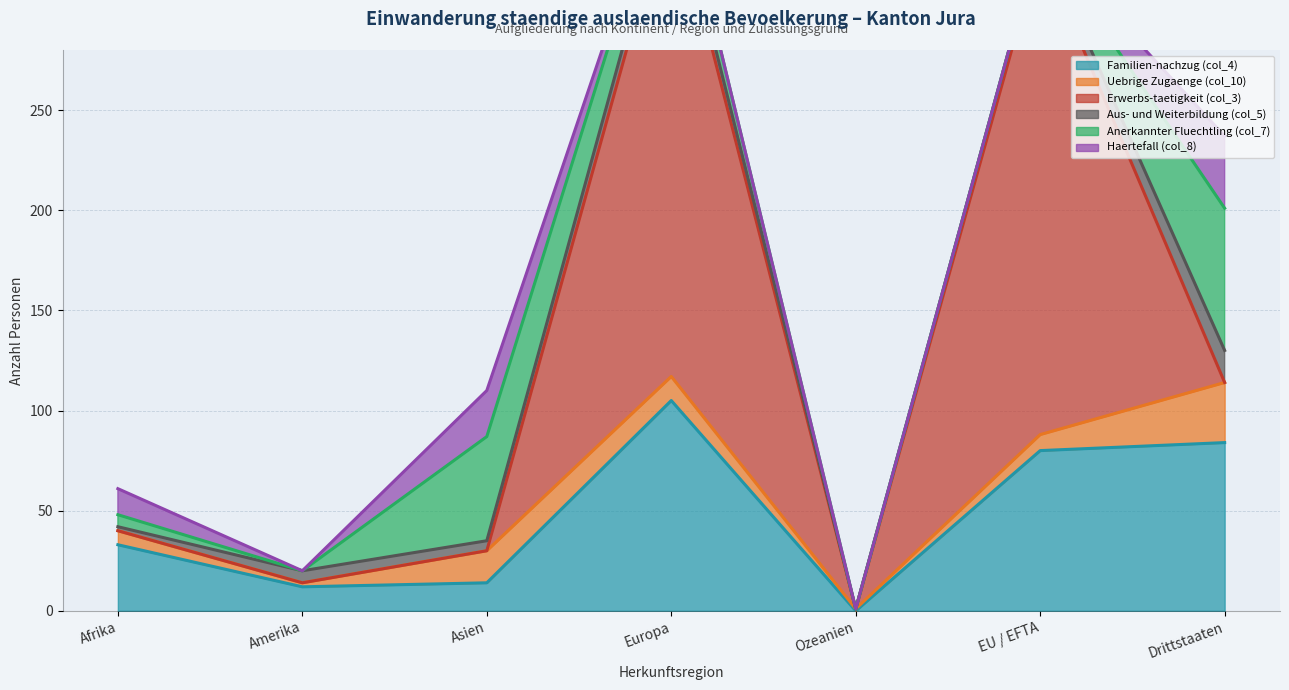

What is the average value of the Erwerbs-taetigkeit (col_3) series?

69